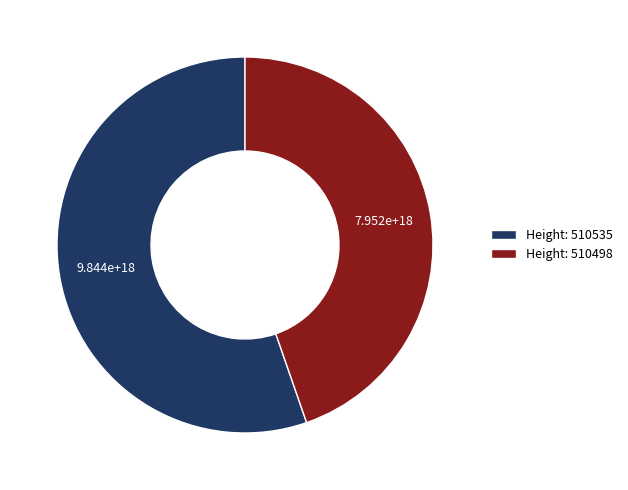

Which category has the smallest portion of the pie?

Height: 510498